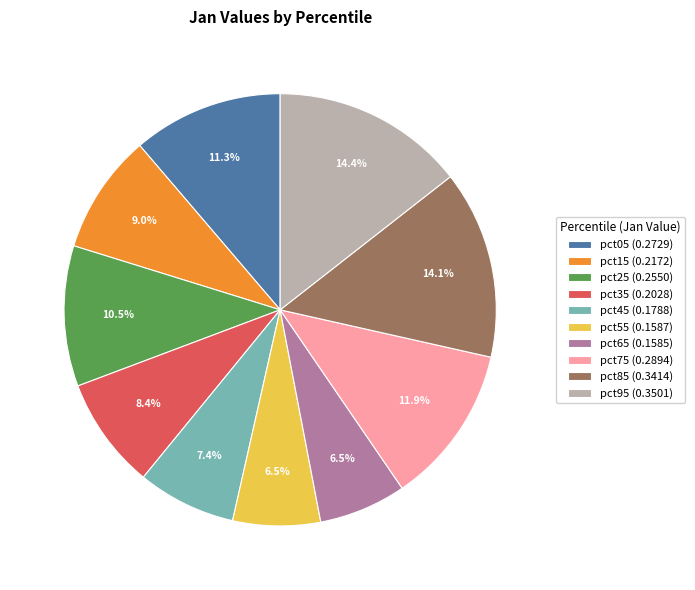

What percentage is the pct85 slice, to the nearest percent?

14%